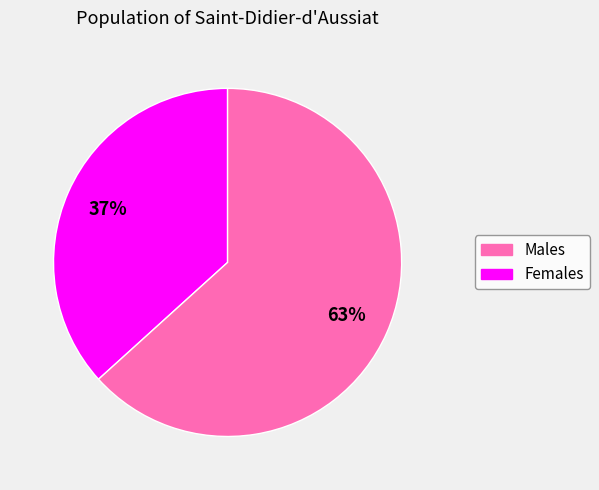

To the nearest percent, what is the average slice percentage?

50%